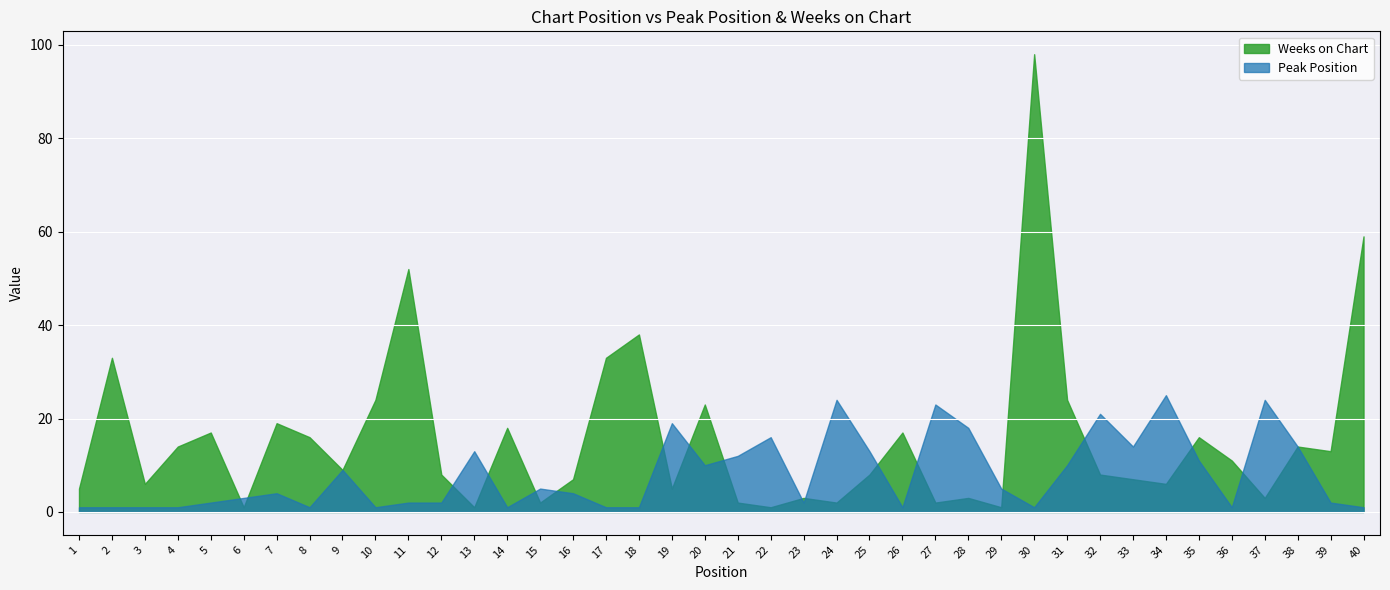

Between 8 and 1, which is larger?

8